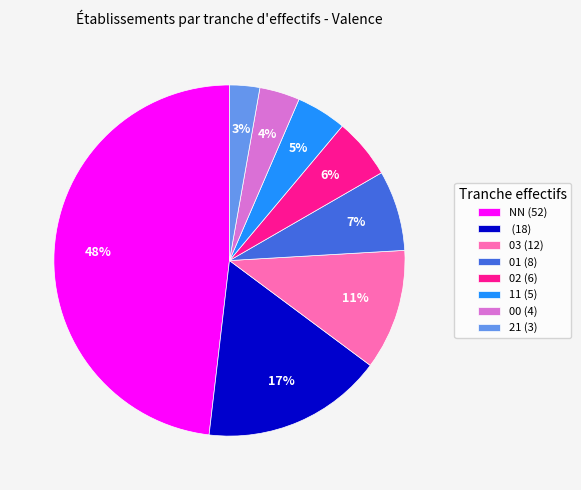

What percentage is the 01 (8) slice, to the nearest percent?

7%